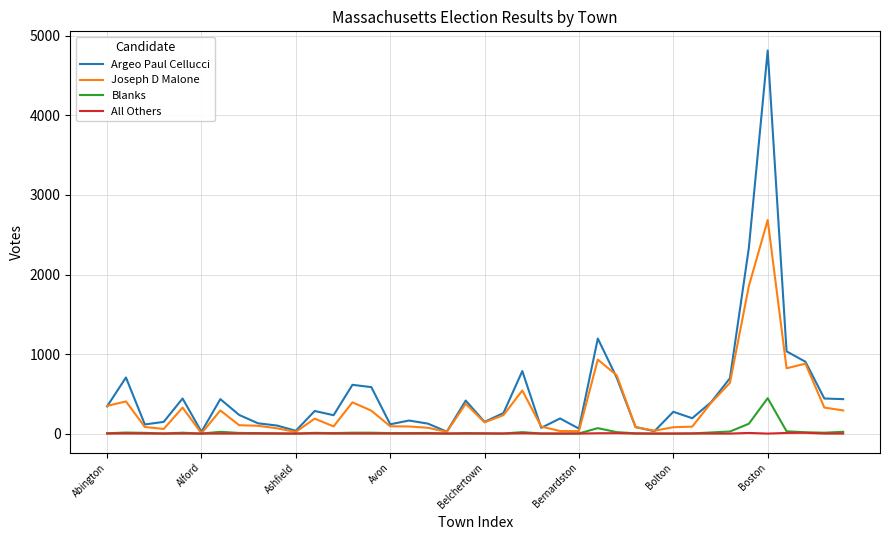

Which series has the widest spread of values?

Argeo Paul Cellucci